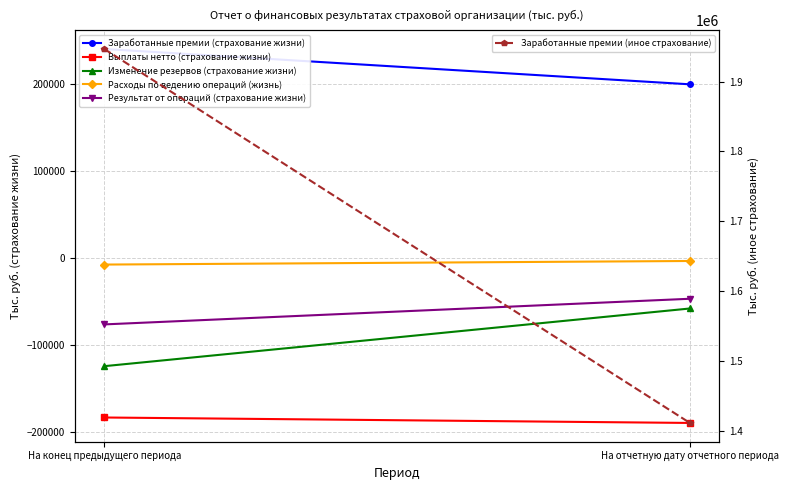

At which category is the sum across all series the highest?

На конец предыдущего периода